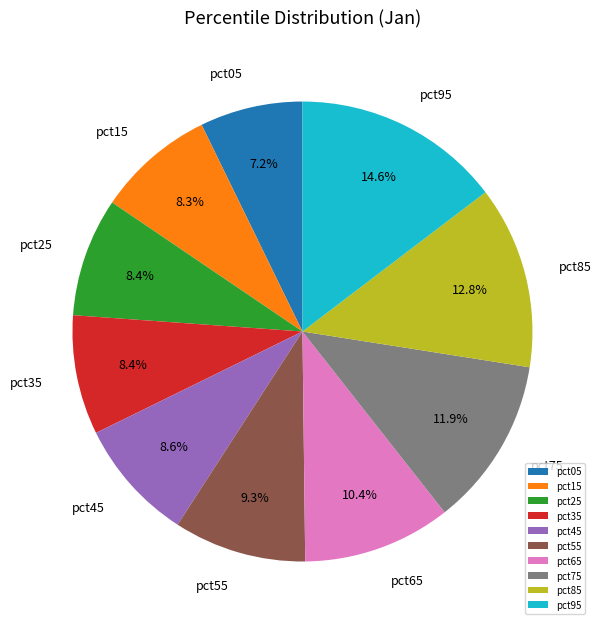

Count the number of slices in the pie.

10